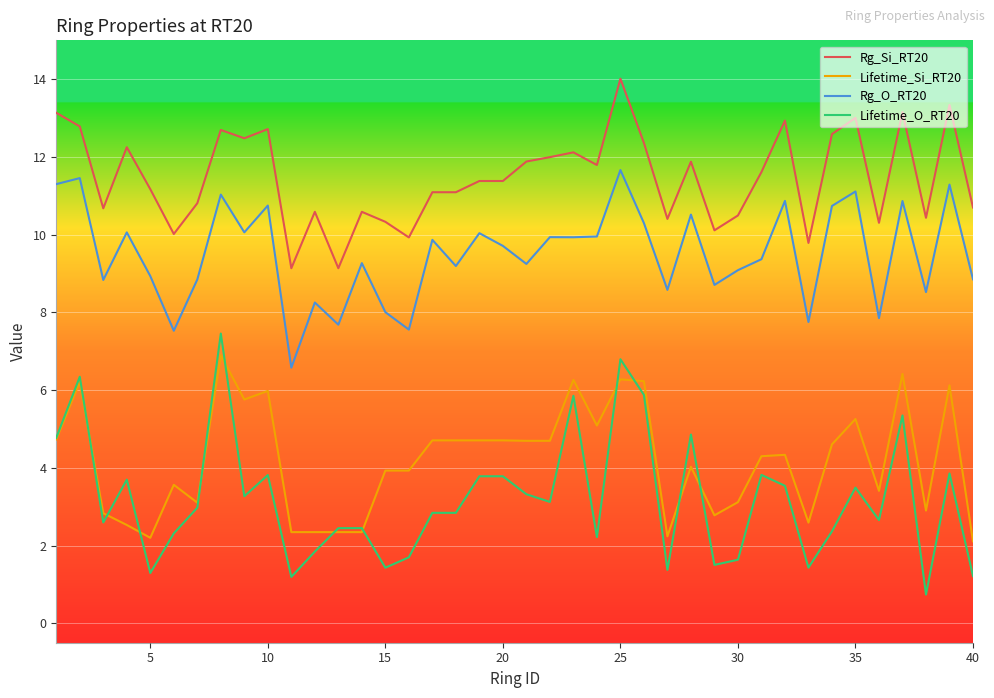

True or false: Rg_Si_RT20 and Lifetime_Si_RT20 intersect in this chart.

False